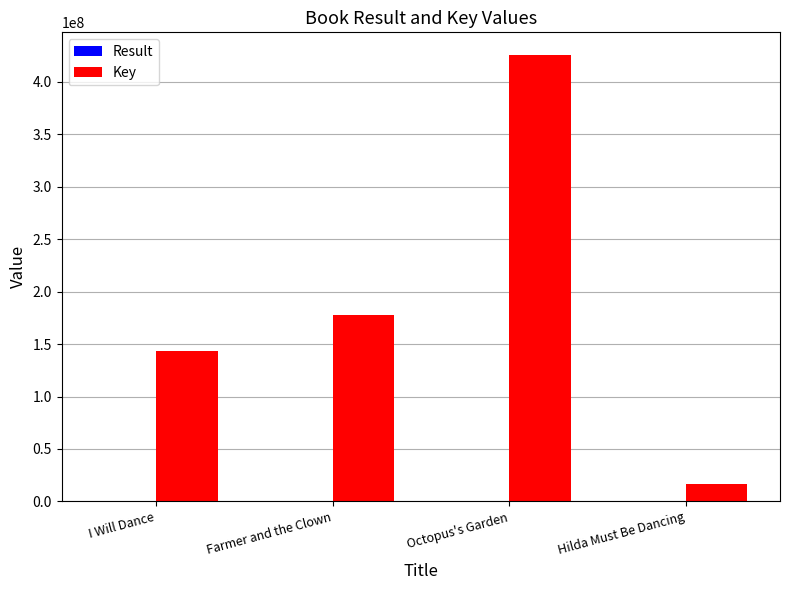

At which category is the sum across all series the highest?

Octopus's Garden